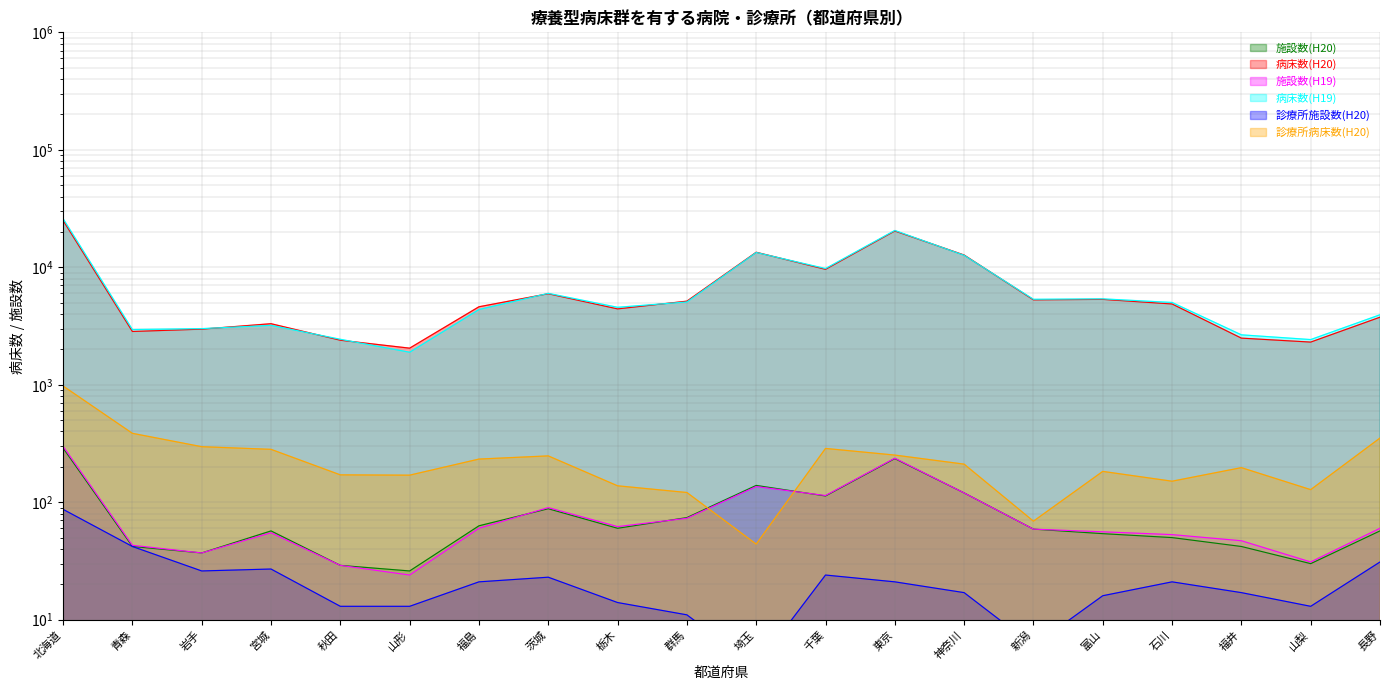

Read the 診療所病床数(H20) value at 千葉, to the nearest 10.

290